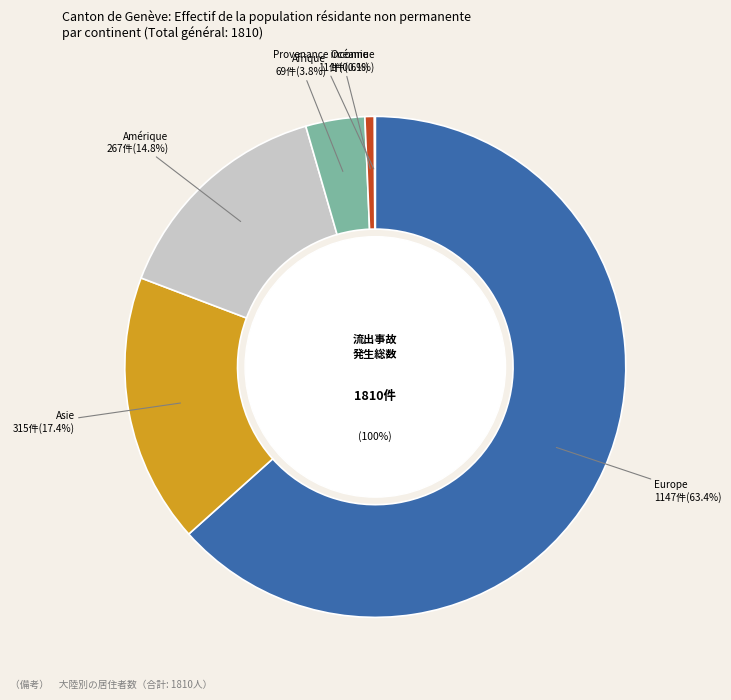

What percentage do Afrique and Amérique together represent?

18.6%